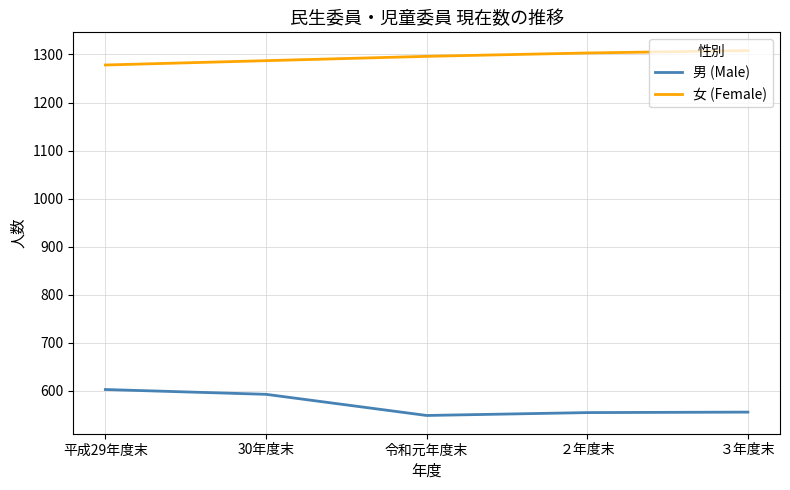

The 男 (Male) series shows 955 at ２年度末. True or false?

False